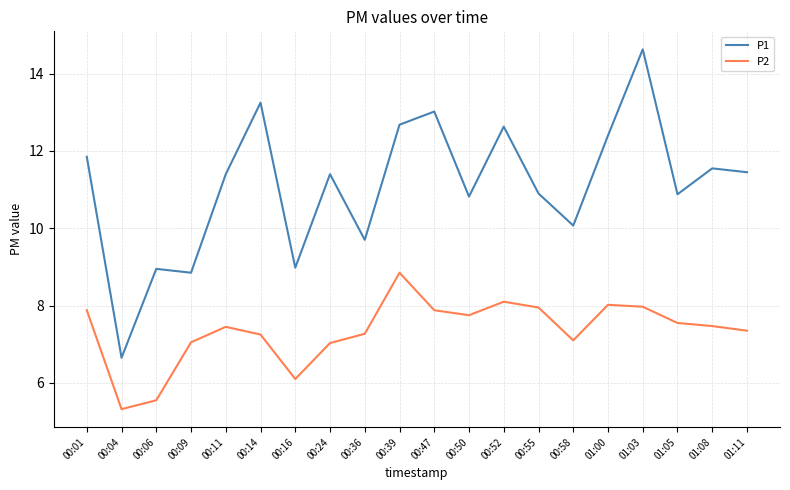

At which label does P2 reach its minimum?

00:04